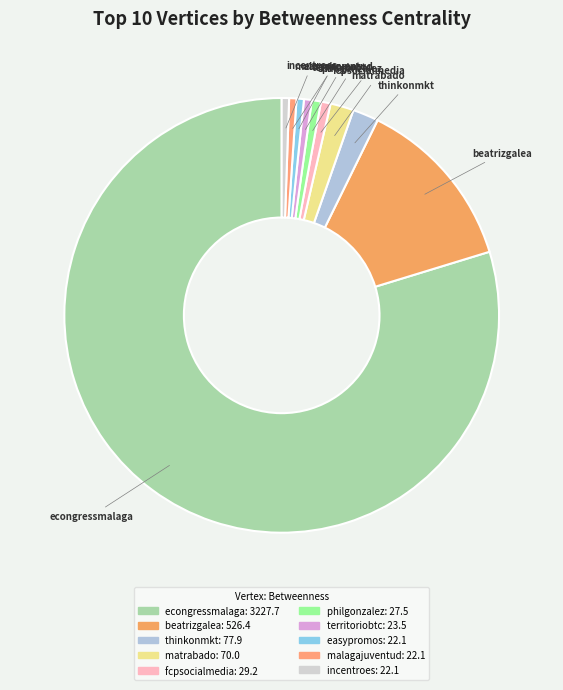

Approximately how many times larger is the value at beatrizgalea compared to thinkonmkt?

6.8